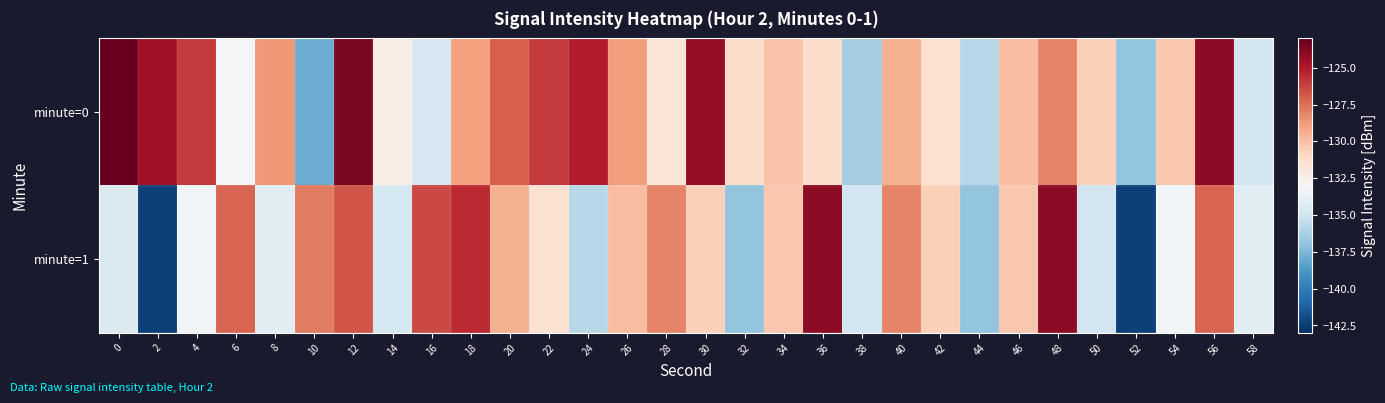

At which category is the sum across all series the highest?

12